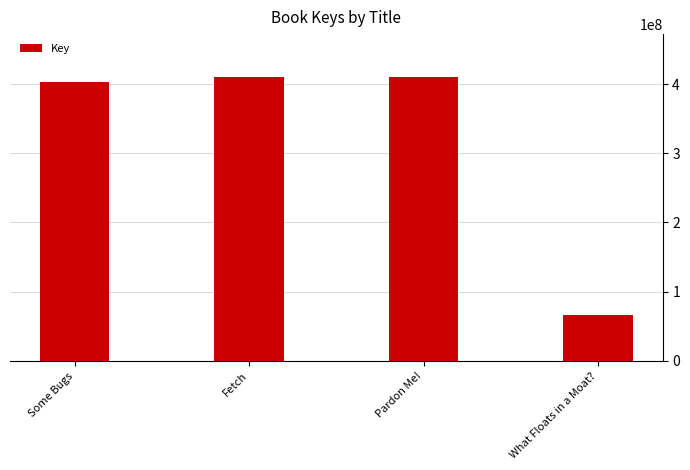

True or false: the data shows 566144943 at Pardon Me!.

False